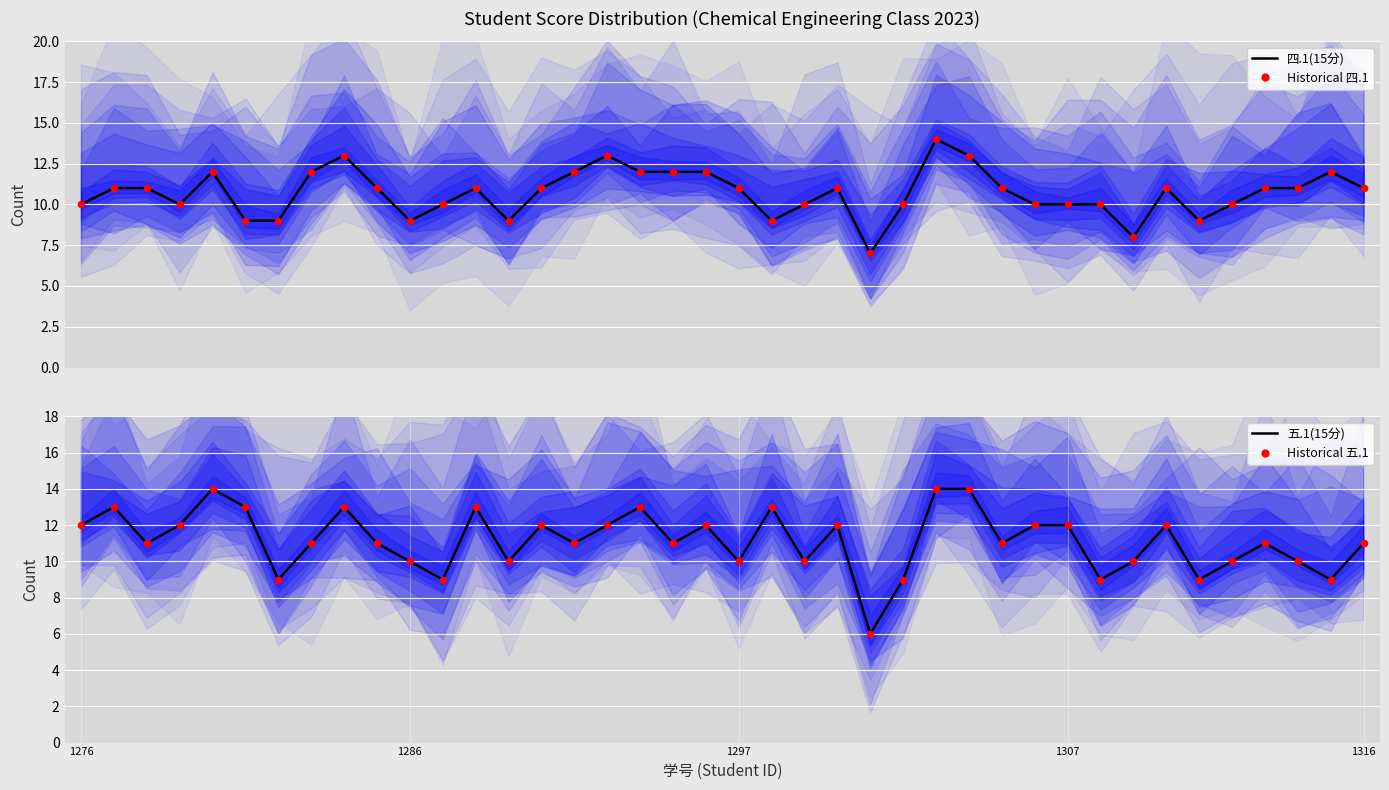

Which series has the largest total across all categories?

Historical Scores